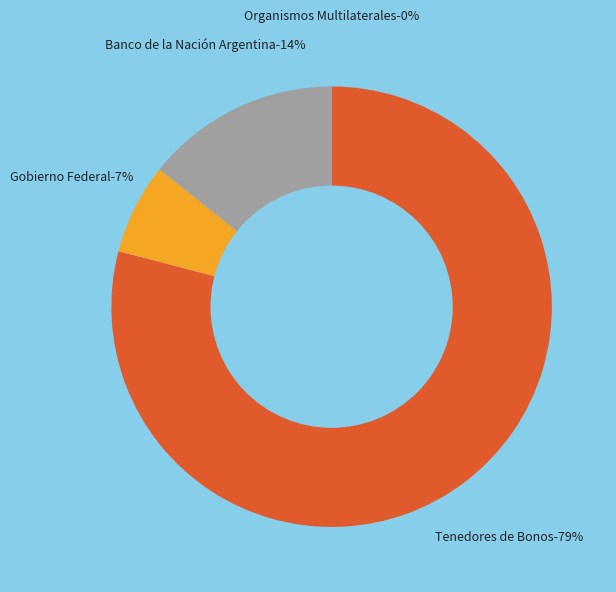

What is the smallest slice in the pie chart?

Organismos Multilaterales